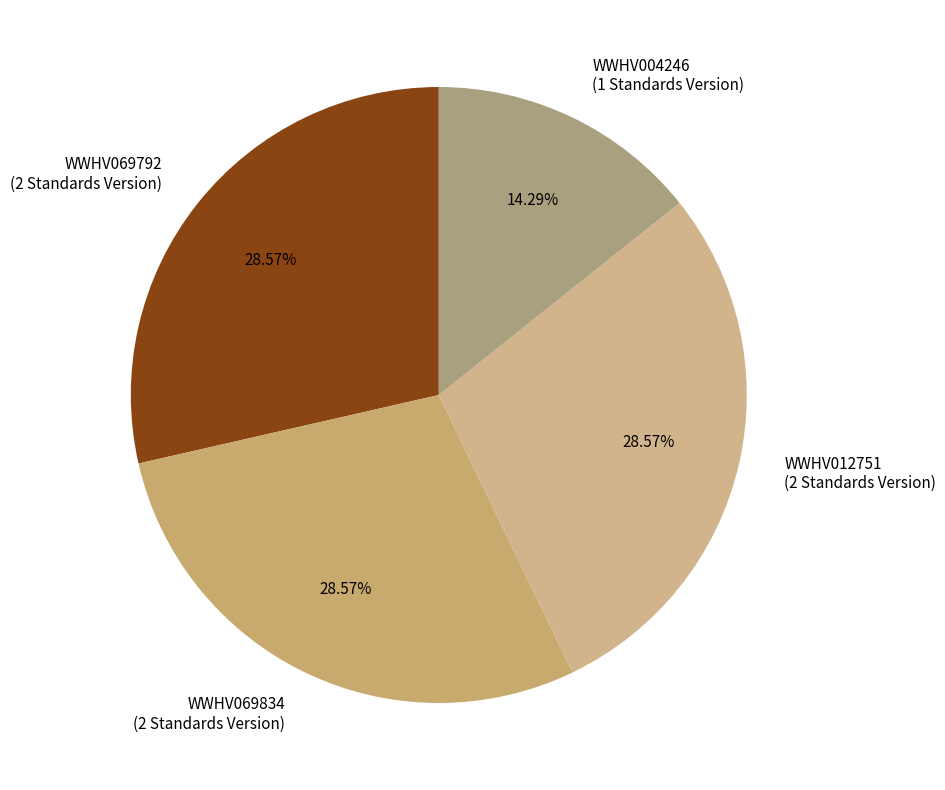

What is the smallest slice in the pie chart?

WWHV004246